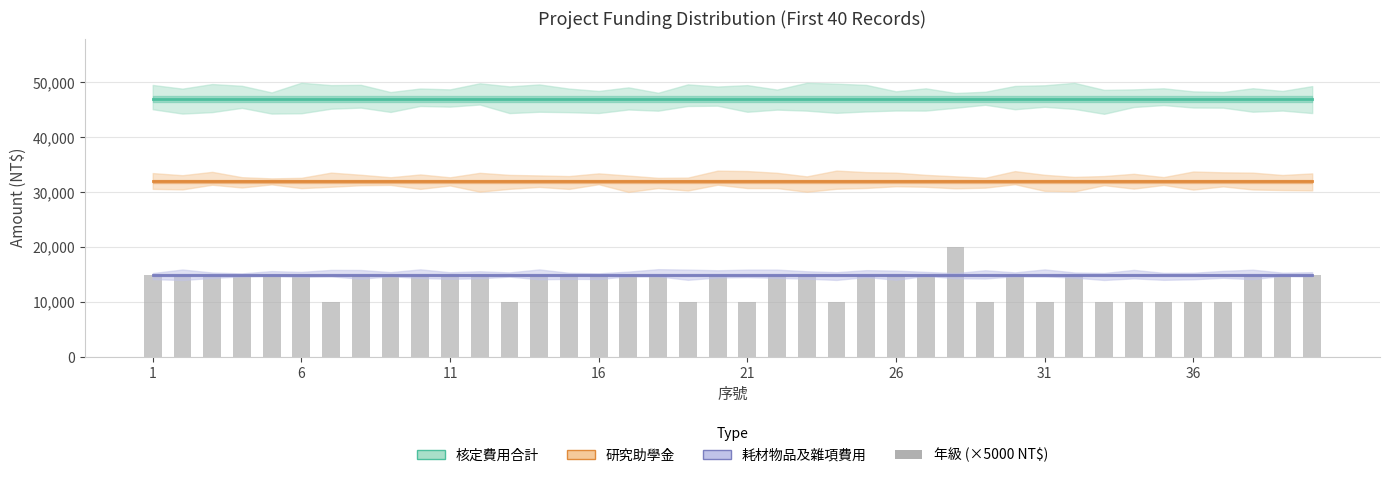

What is the greatest value displayed?

47000